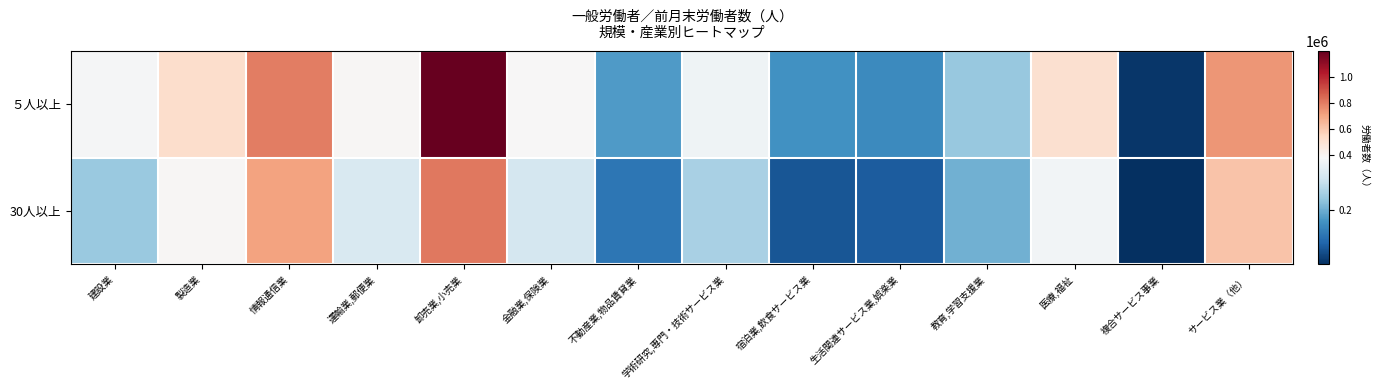

How many distinct data groups are displayed?

2